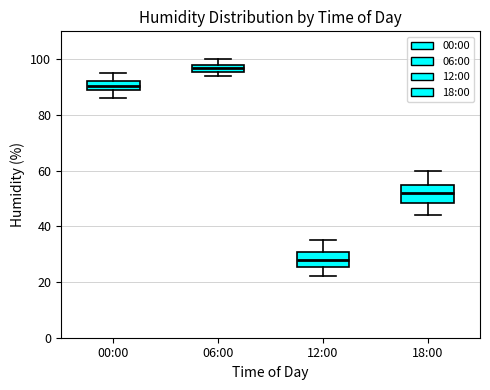

Which box's median line is the highest?

06:00